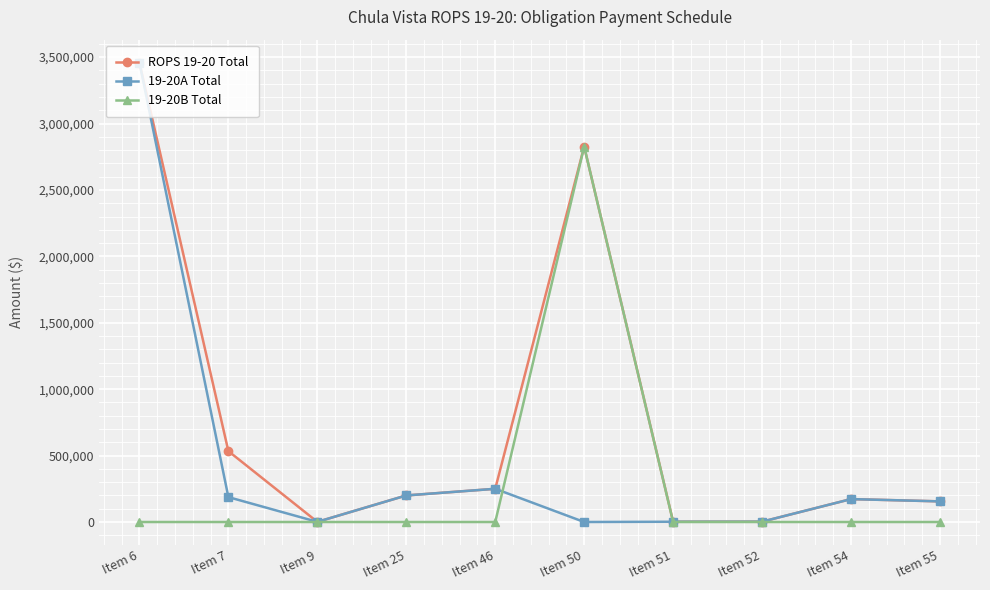

How many categories are shown in the chart?

10